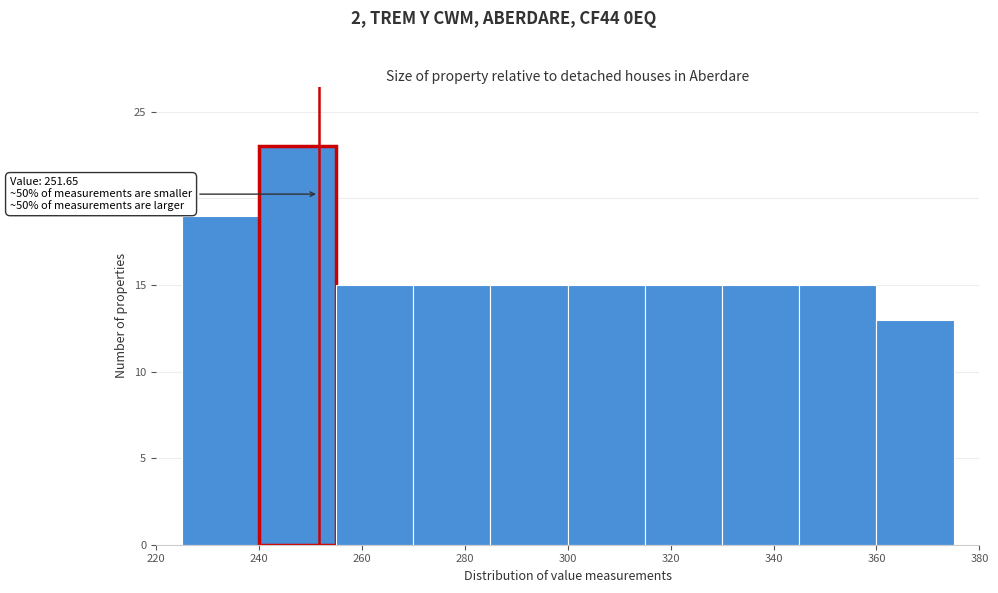

Which range on the x-axis has the tallest bar?

240 to 255